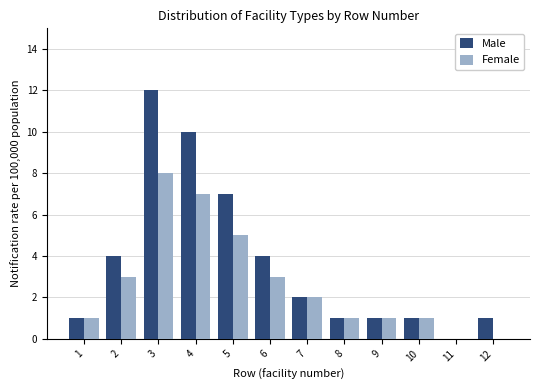

Reading left to right, extract all data points from this chart.

Male: 1=1	2=4	3=12	4=10	5=7	6=4	7=2	8=1	9=1	10=1	11=0	12=1
Female: 1=1	2=3	3=8	4=7	5=5	6=3	7=2	8=1	9=1	10=1	11=0	12=0